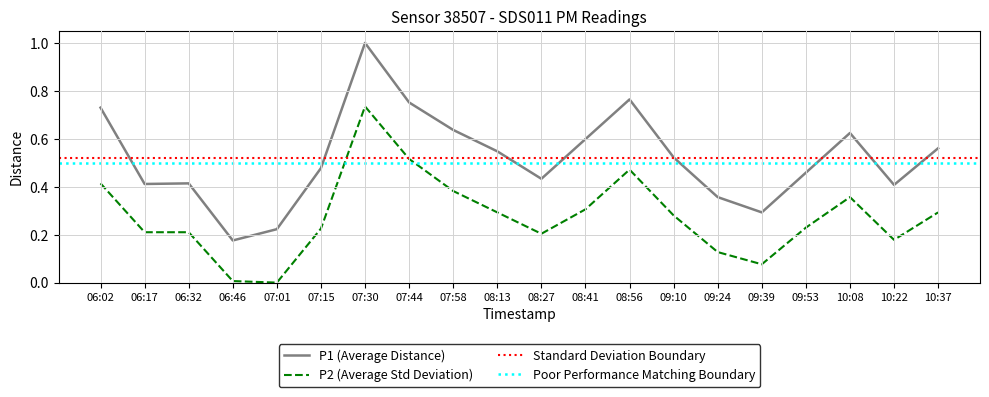

In P1, how many points are lower than both neighbors (excluding endpoints)?

5